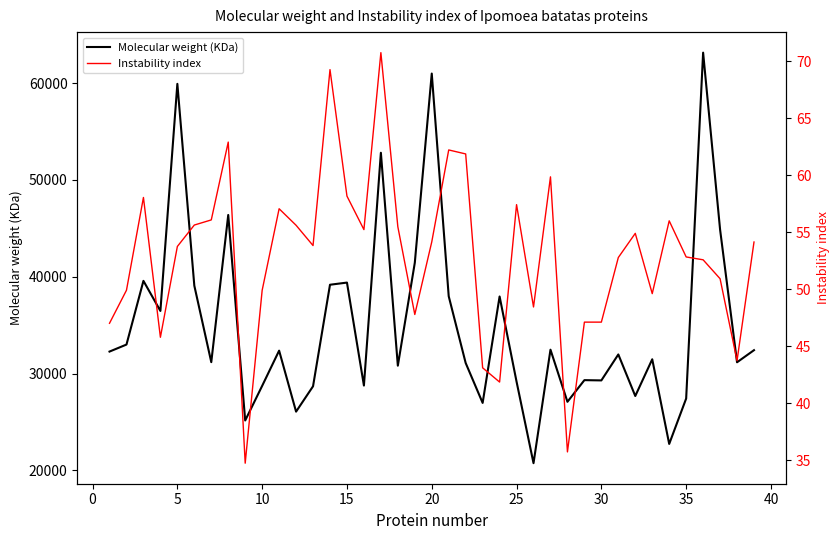

What is the value of the Molecular weight (KDa) point at the 39th from the left?

32416.0